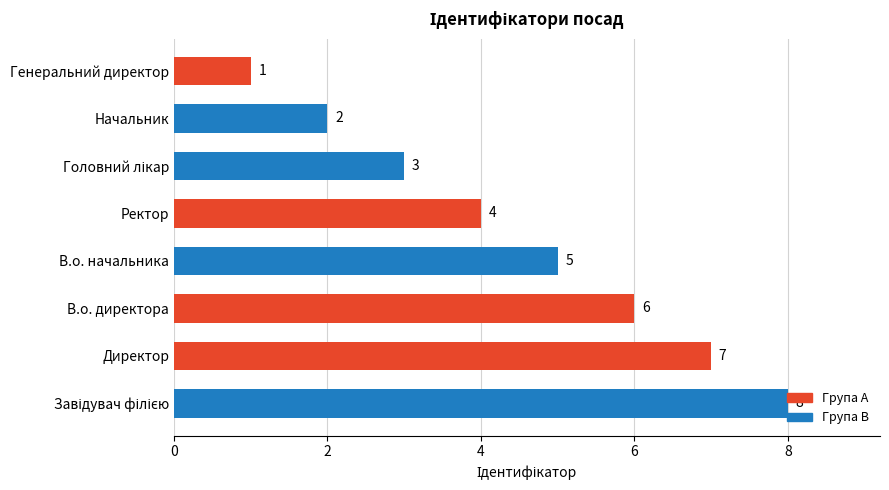

True or false: the data shows 5 at В.о. начальника.

True